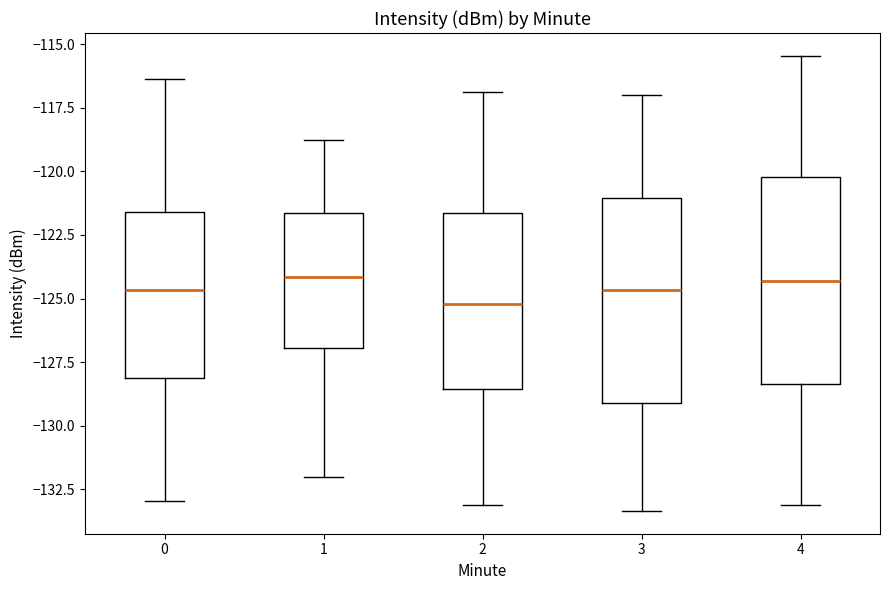

Which box has the lowest median line?

2